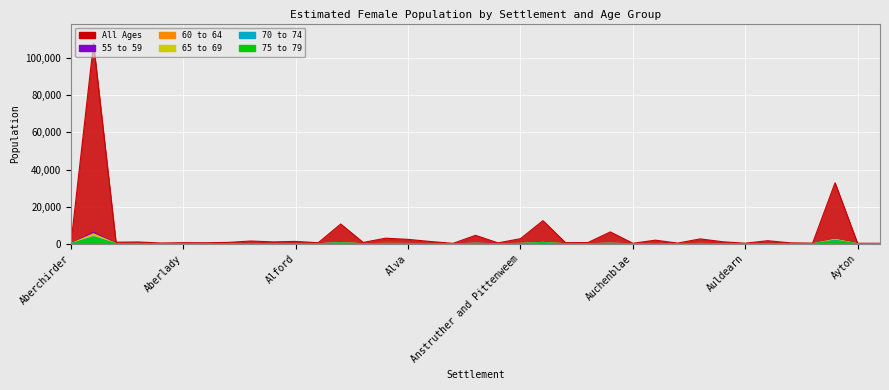

How many lines are shown in the chart?

6